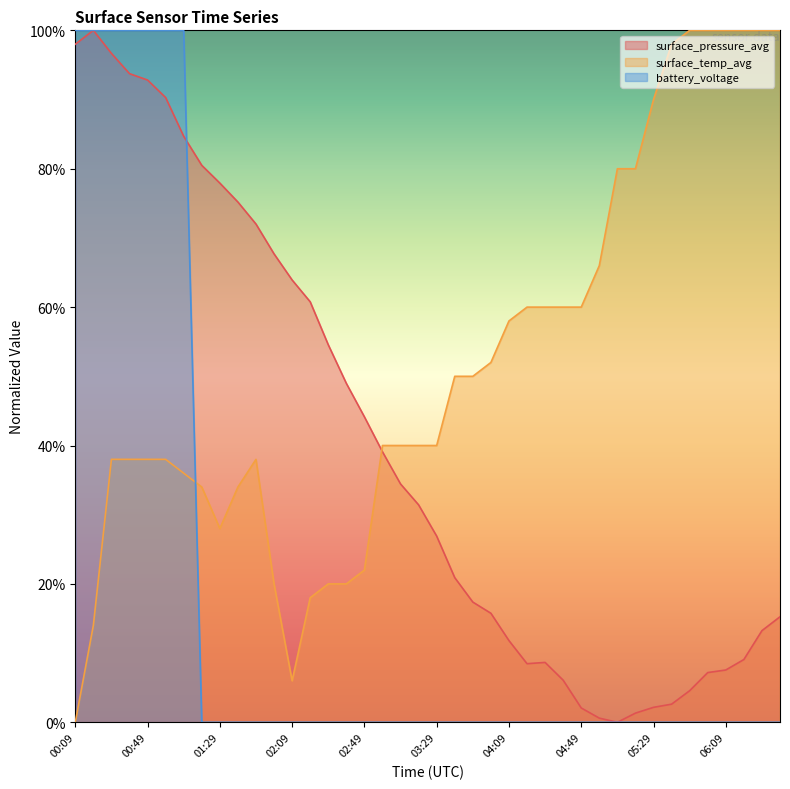

After their last crossing, which series has the higher values: surface_pressure_avg or surface_temp_avg?

surface_temp_avg